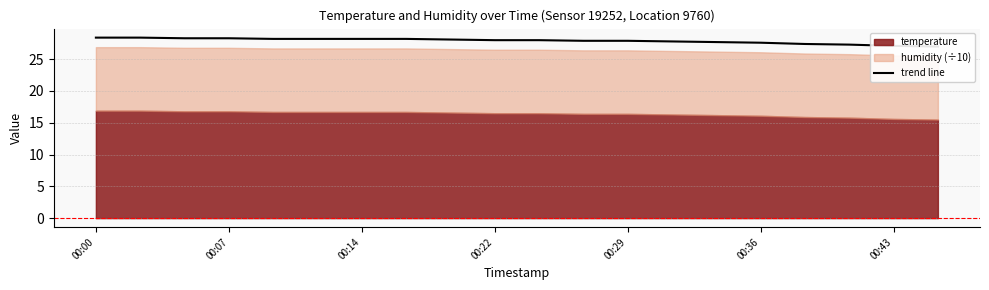

What is the difference between the maximum and second lowest values?

1.3